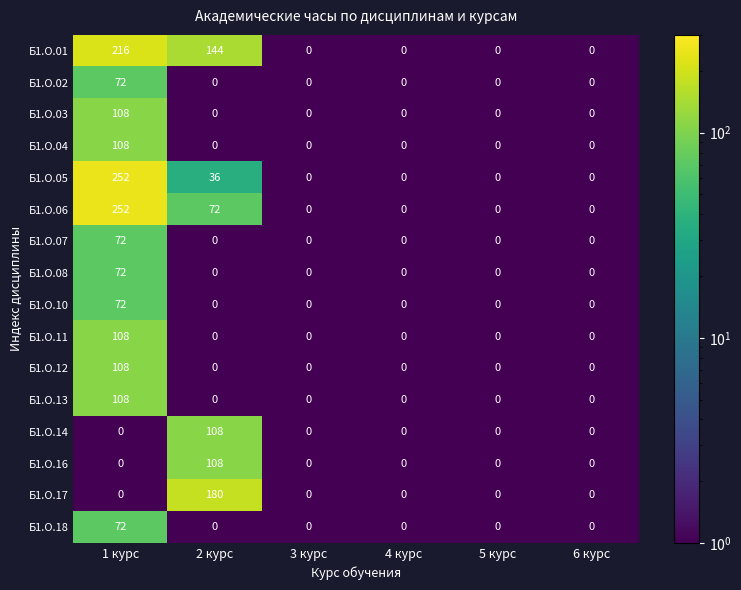

What is the difference between the highest and lowest values at 1 курс?

252